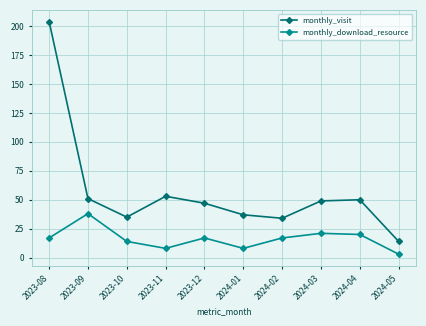

What is the minimum value shown in the chart?

3